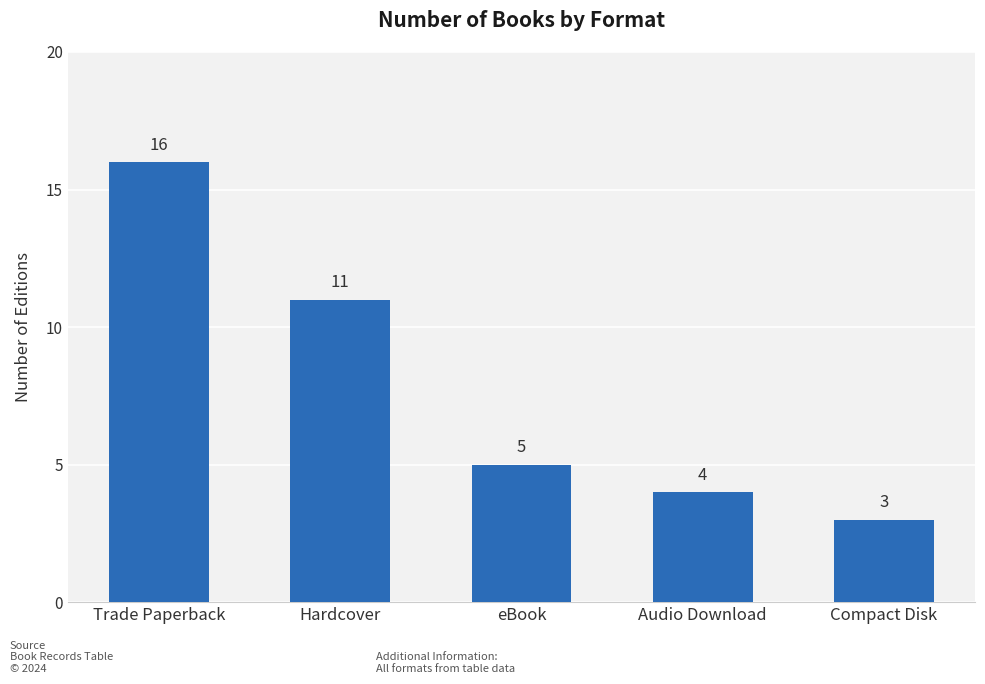

At which label is the value closest to 9?

Hardcover